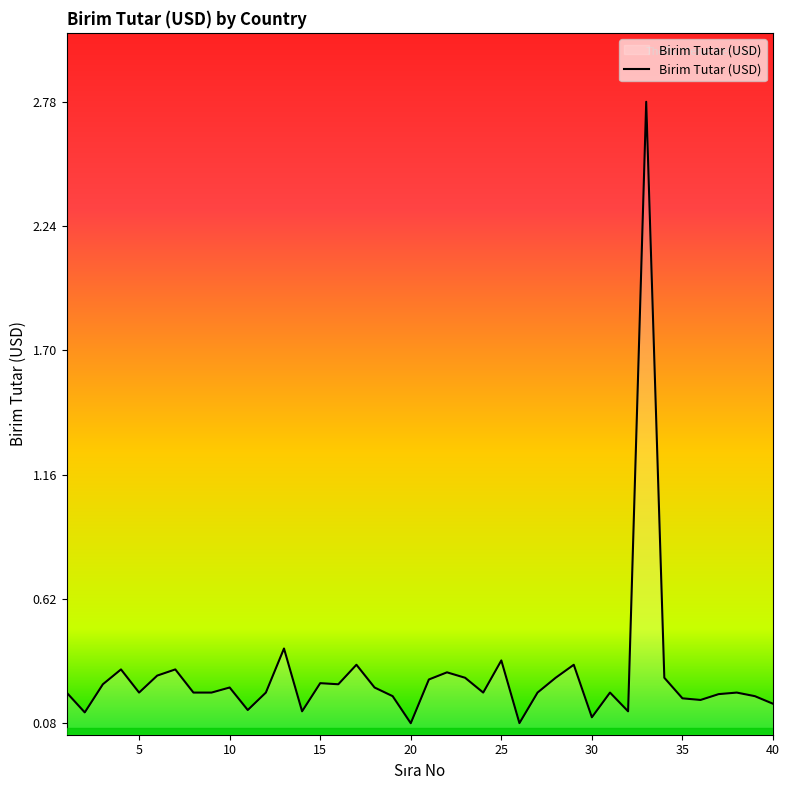

What is the difference between the maximum and minimum values?

2.7